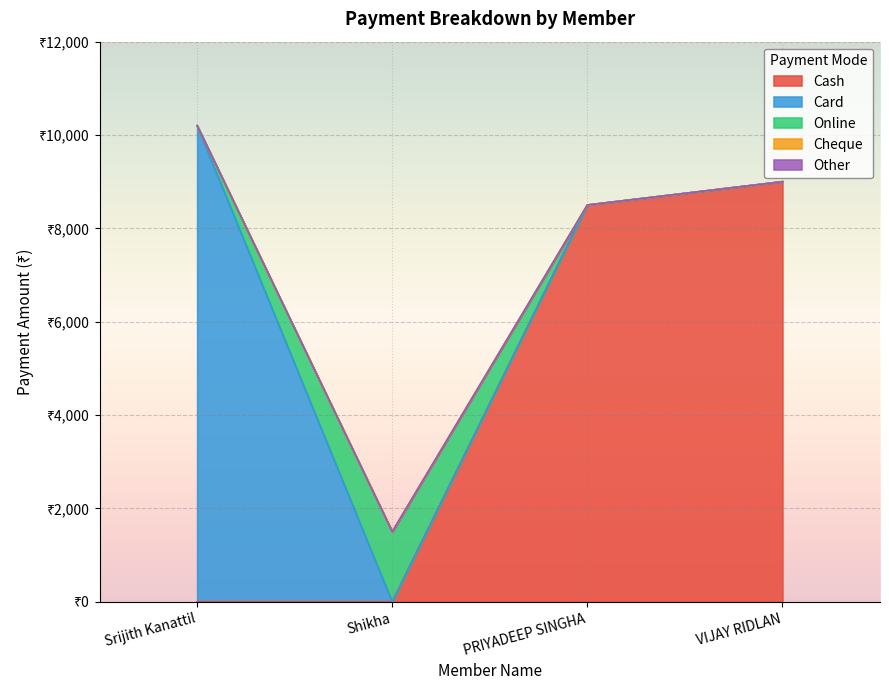

True or false: Cash and Other cross at least once.

False